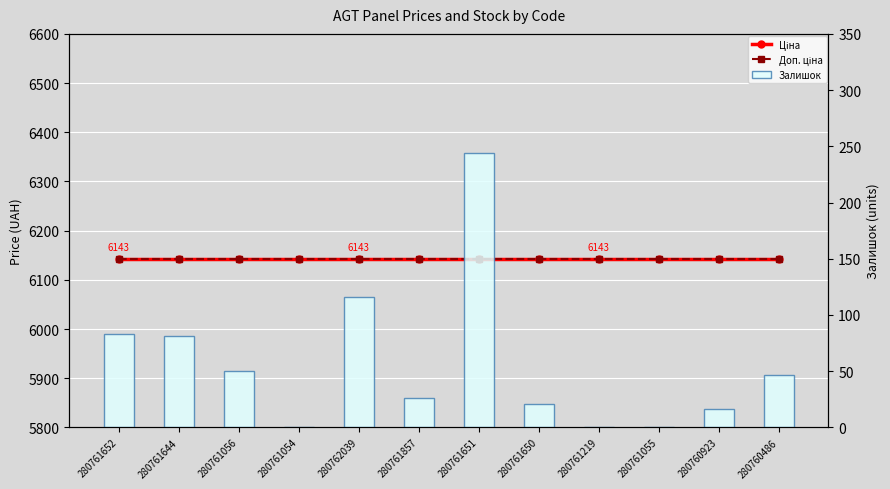

What is the label of the 5th bar from the right?

280761650